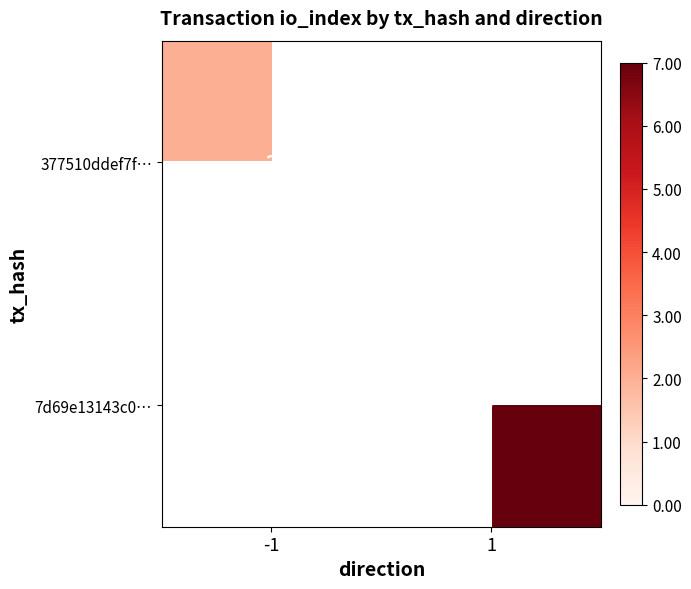

True or false: 7d69e13143c0… has a value of 7 at 1.

True